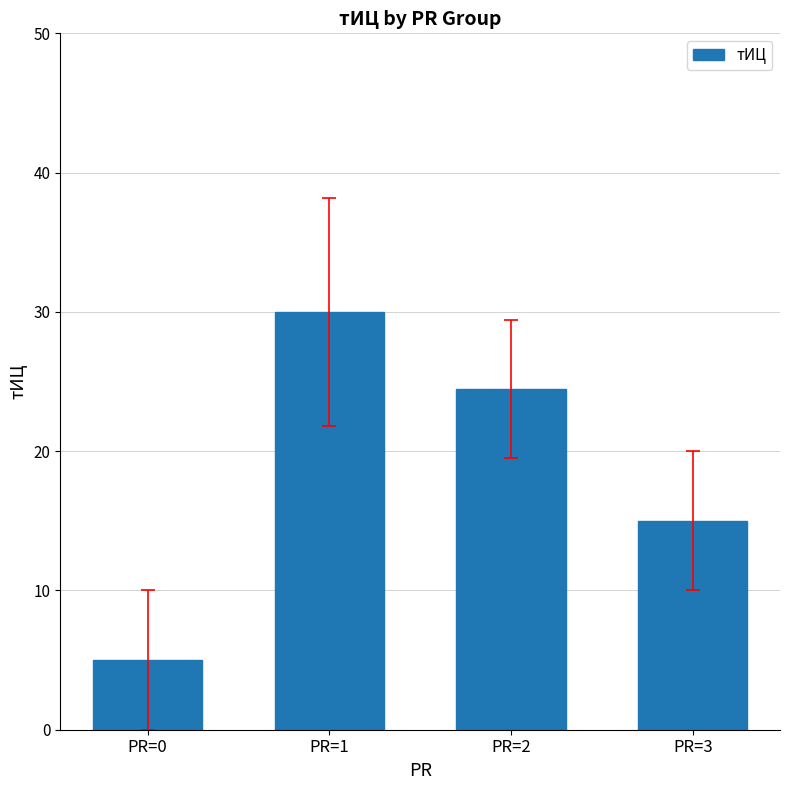

Does the chart contain stacked bars?

No